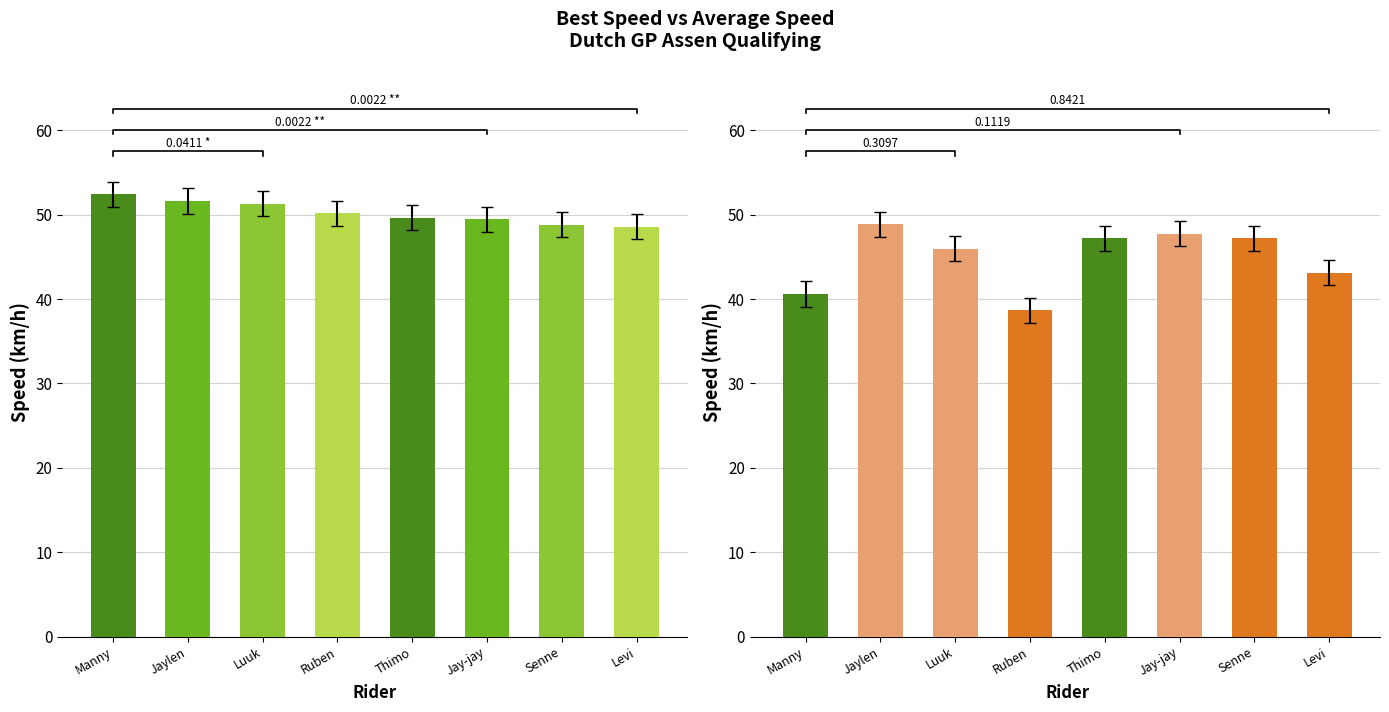

Reading left to right, what are all the values shown in this chart?

Best Speed: Manny=52.4	Jaylen=51.6	Luuk=51.3	Ruben=50.2	Thimo=49.6	Jay-jay=49.4	Senne=48.8	Levi=48.6
Average Speed: Manny=40.6	Jaylen=48.9	Luuk=46.0	Ruben=38.6	Thimo=47.2	Jay-jay=47.7	Senne=47.2	Levi=43.1